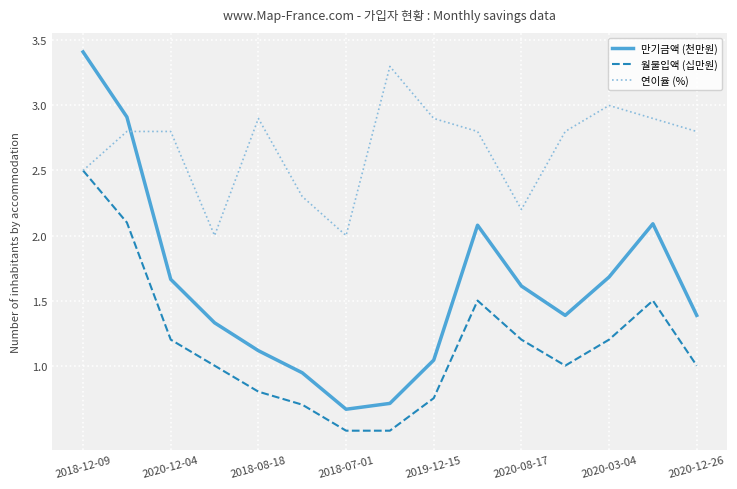

What is the smallest value displayed?

0.5